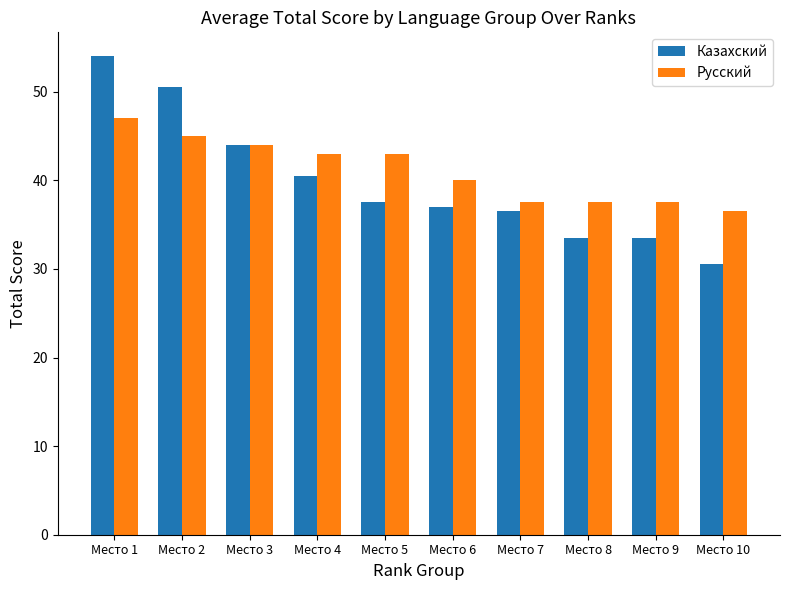

Rank the series at Место 10 from lowest to highest value.

Казахский, Русский